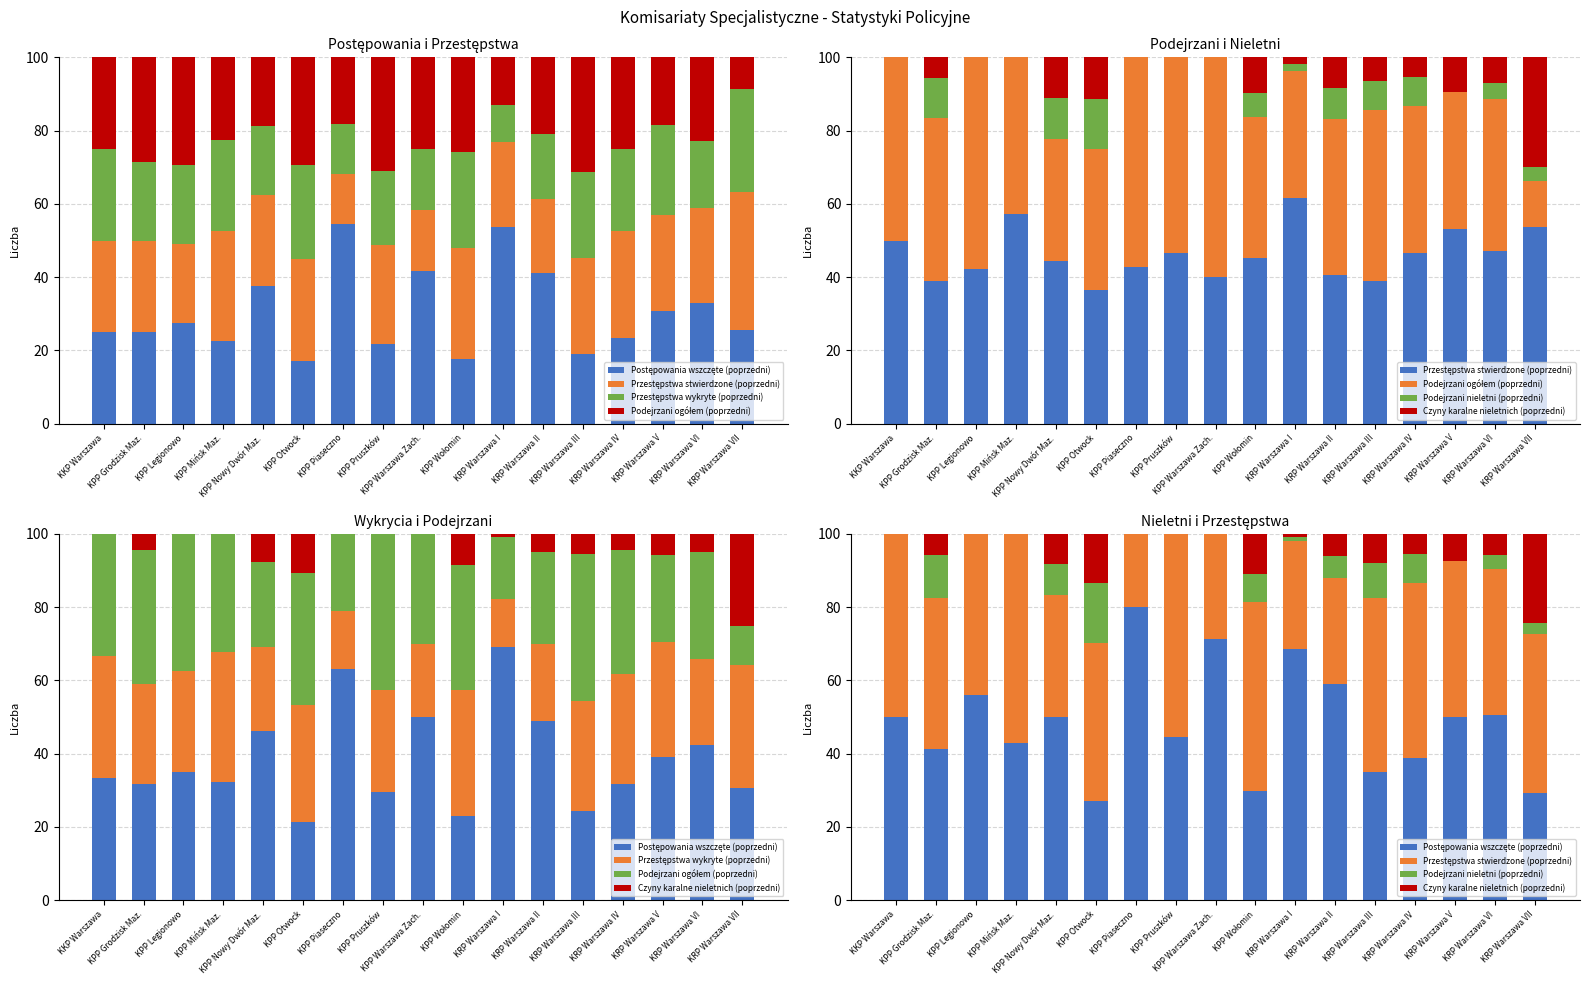

What is the sum of all Postępowania wszczęte (poprzedni) values?

823.6